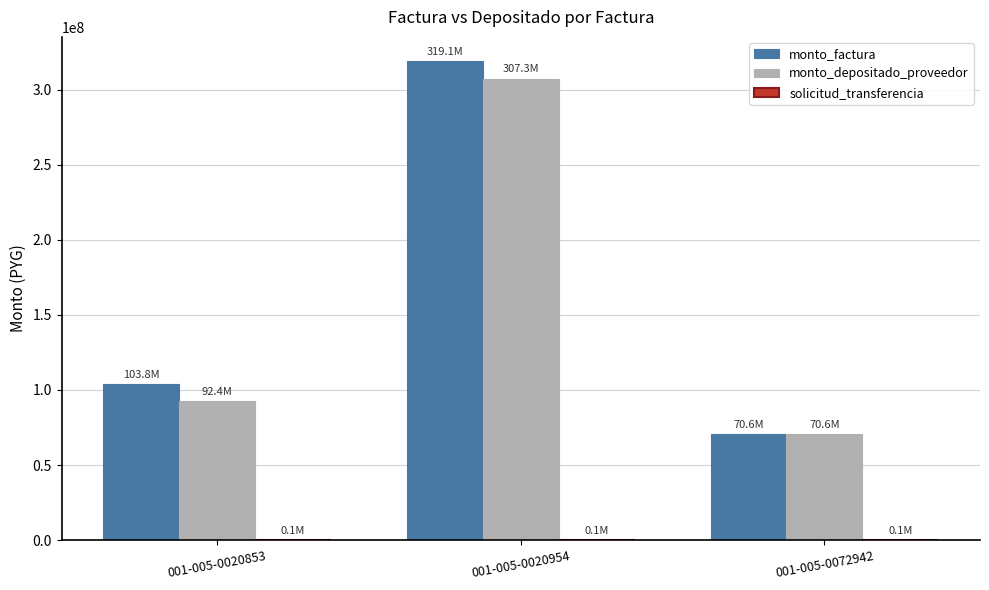

Which series has the largest range (max minus min)?

monto_factura